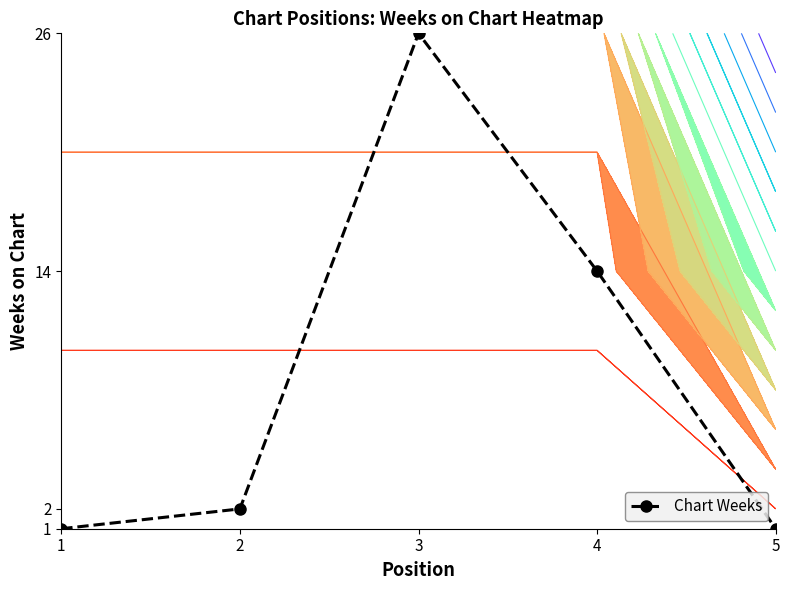

Rank the categories by value from highest to lowest.

3, 4, 2, 1, 5